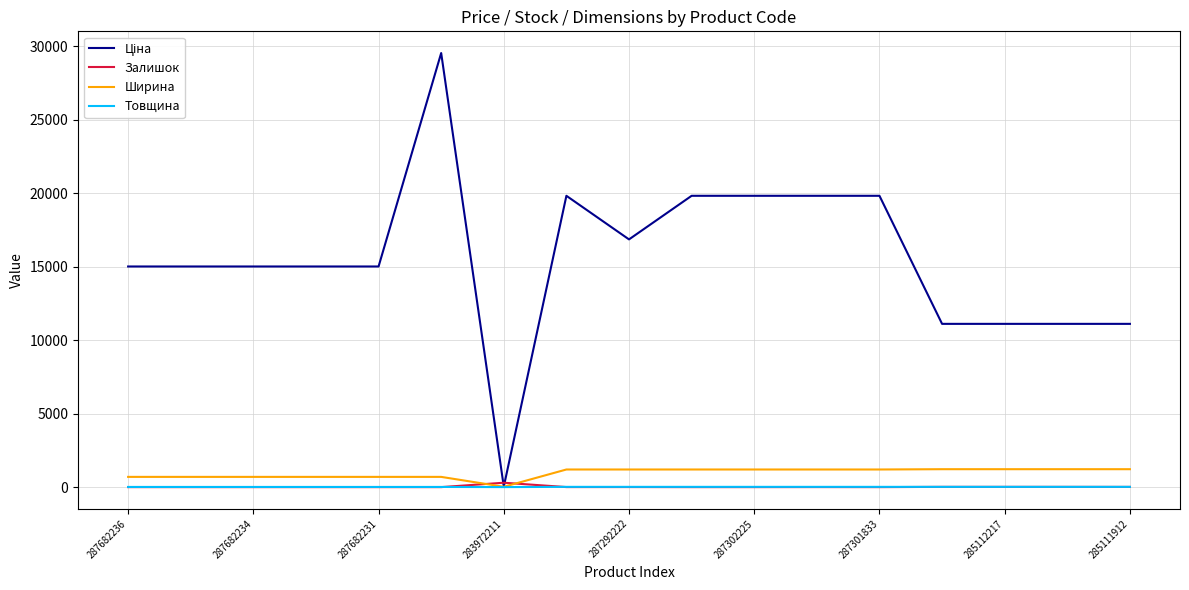

What is the greatest value displayed?

29548.9